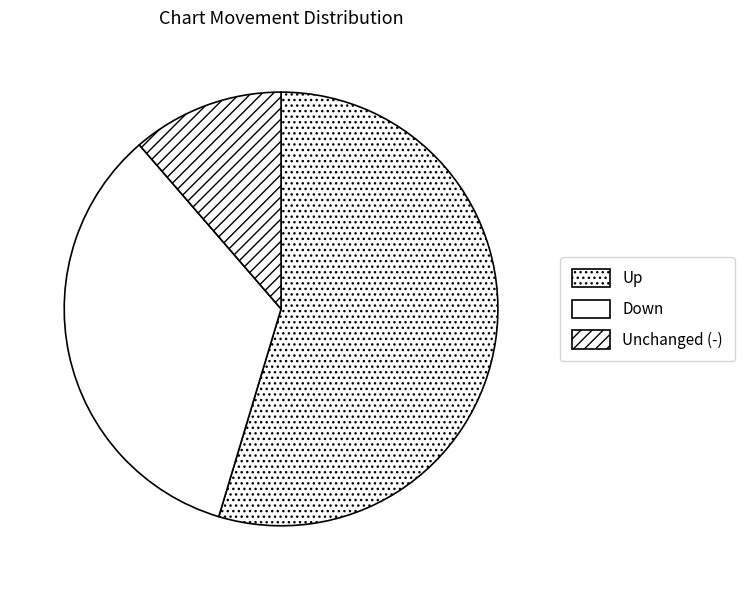

To the nearest percent, what is the average slice percentage?

33%